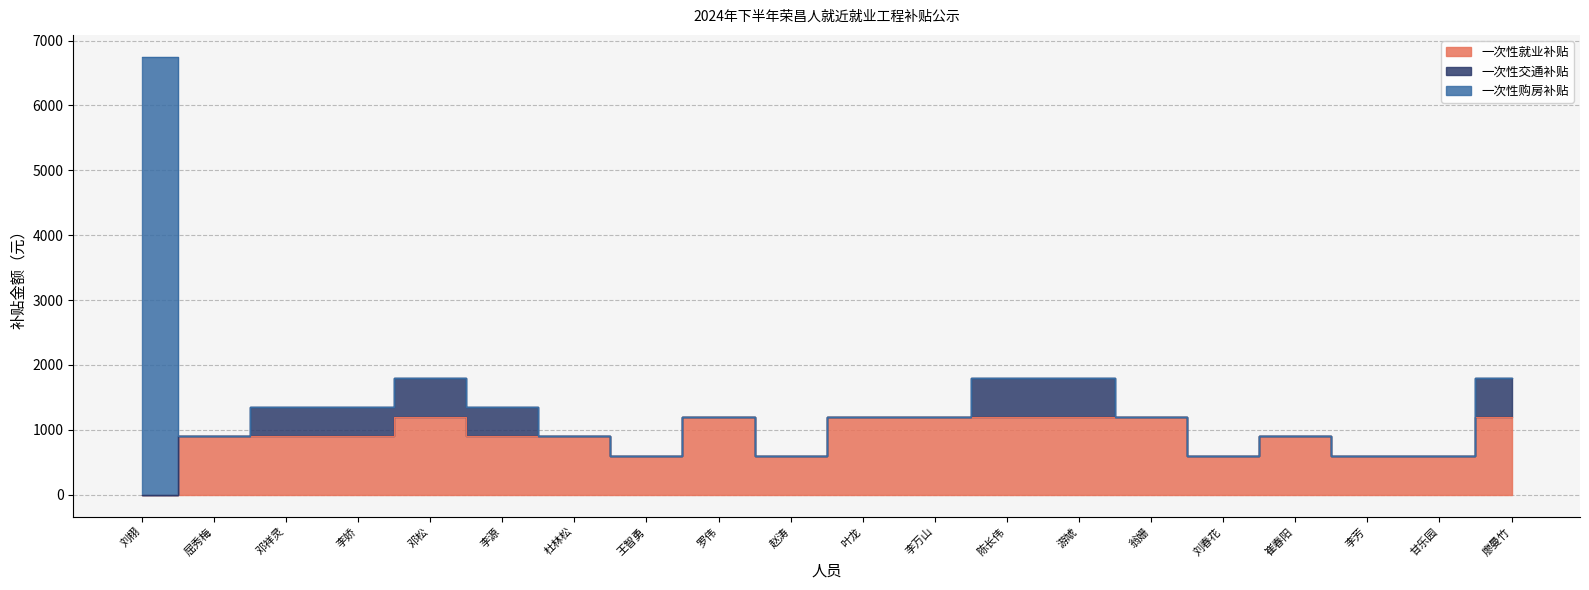

What are all the series names shown in the legend?

一次性就业补贴, 一次性交通补贴, 一次性购房补贴